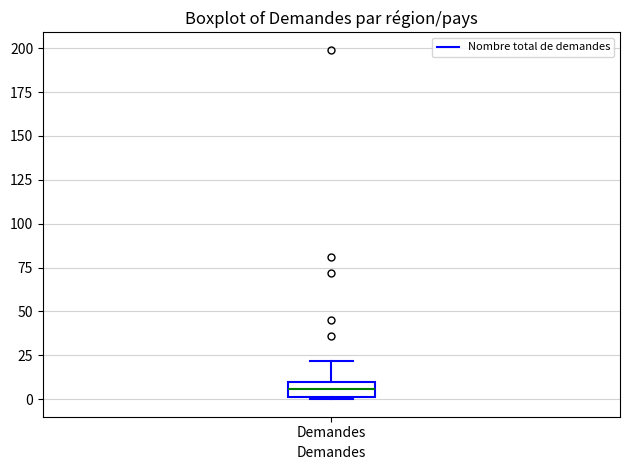

Read this box plot against the y-axis: the position of the median line, the range covered by the box, and the ends of both whiskers. The values are not printed on the chart, so give them approximately, as read against the axis.

median 5, box 0 to 10, whiskers 0 to 20